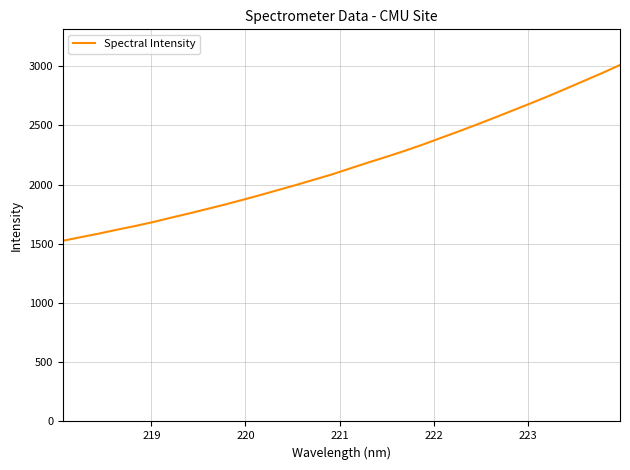

Does the chart have visible grid lines?

Yes